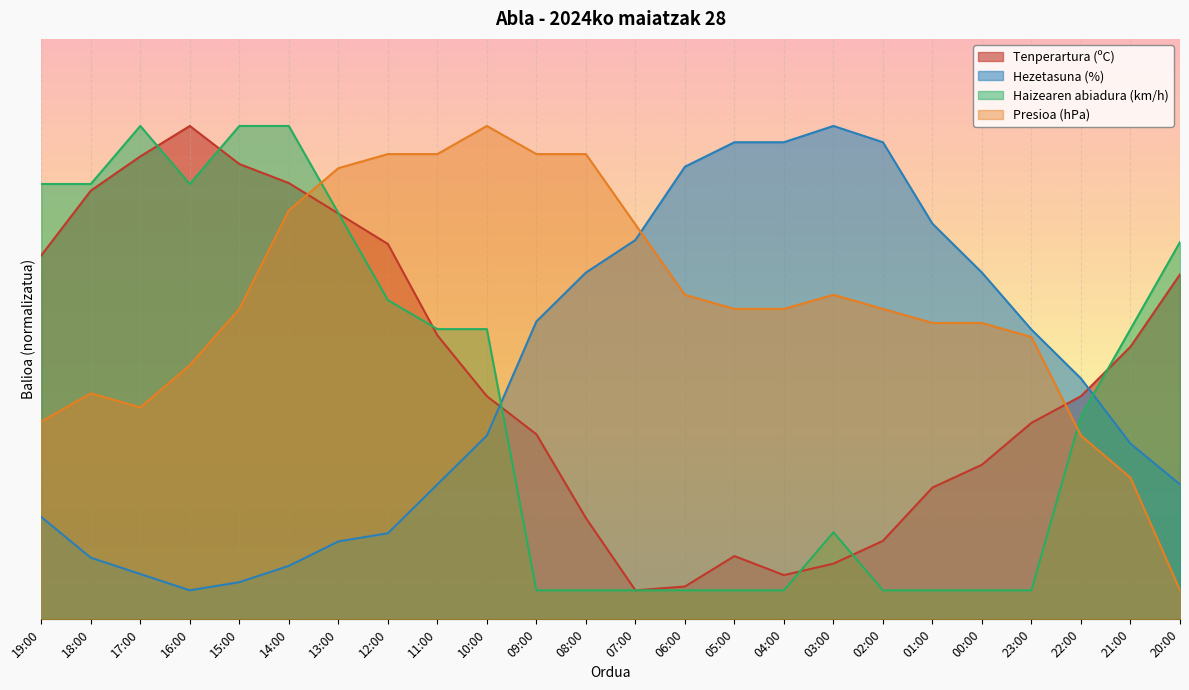

In Hezetasuna (%), how many points are lower than both neighbors (excluding endpoints)?

1